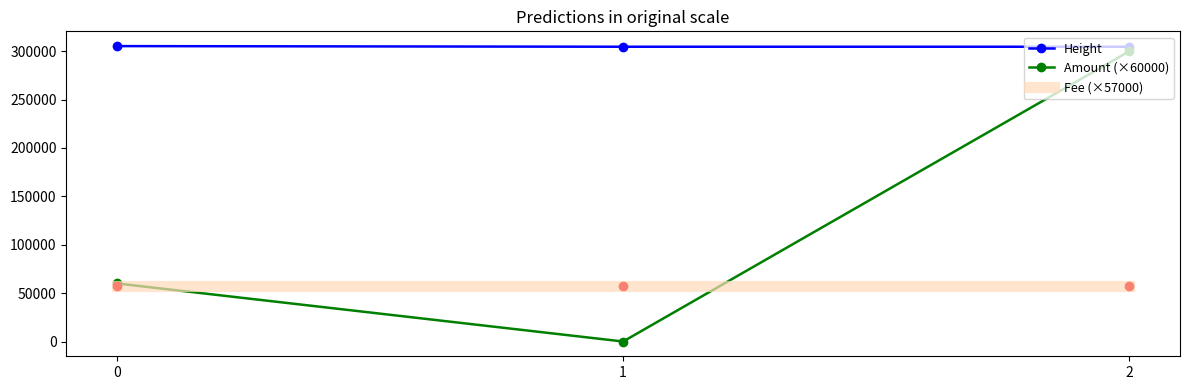

Is the value of Height at 2 greater than the value of Fee (×57000) at 0?

Yes